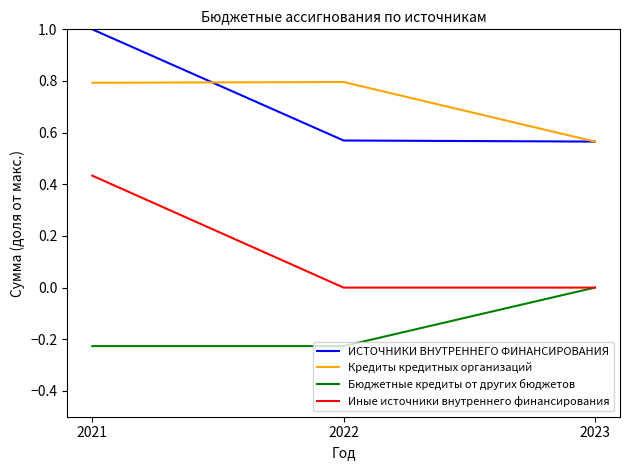

What is the sum of the Кредиты кредитных организаций values at 2022 and 2023?

1.4